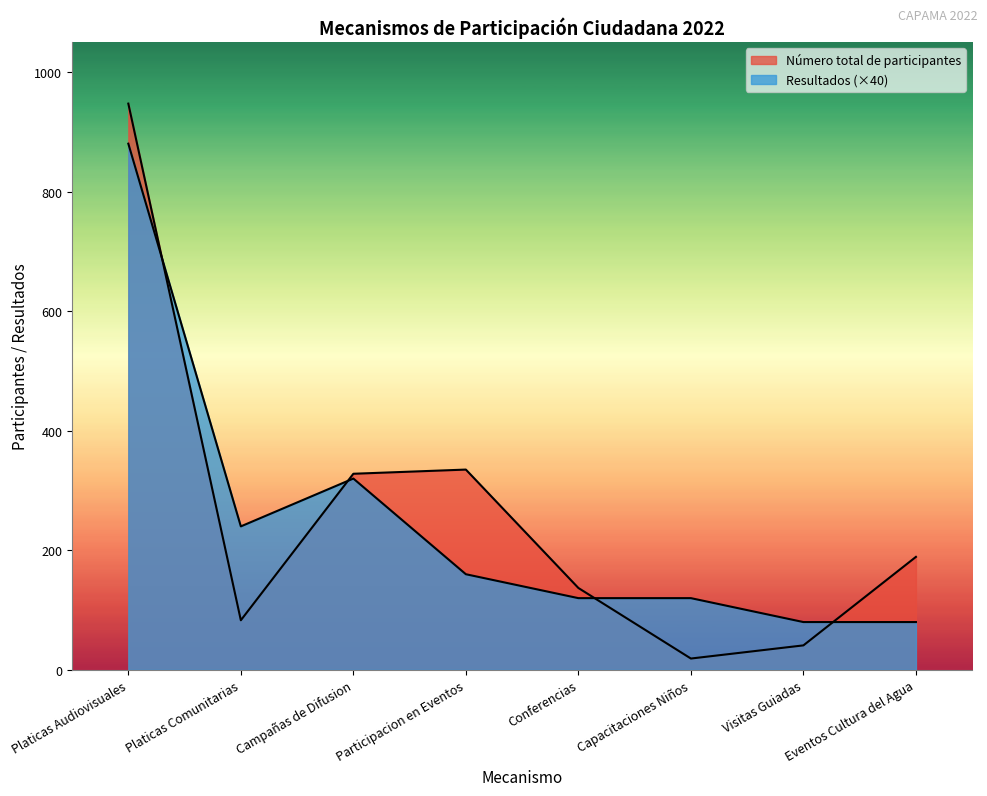

What is the value of the Número total de participantes point at the 7th from the left?

41